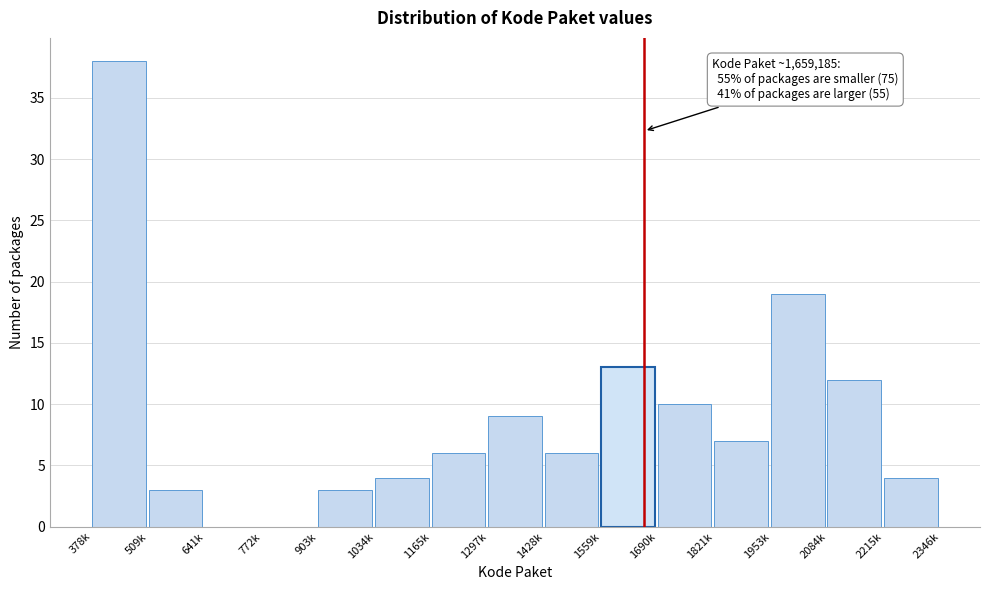

Reading left to right, what are all the values shown in this chart?

378k=38	509k=3	641k=0	772k=0	903k=3	1034k=4	1165k=6	1297k=9	1428k=6	1559k=13	1690k=10	1821k=7	1953k=19	2084k=12	2215k=4